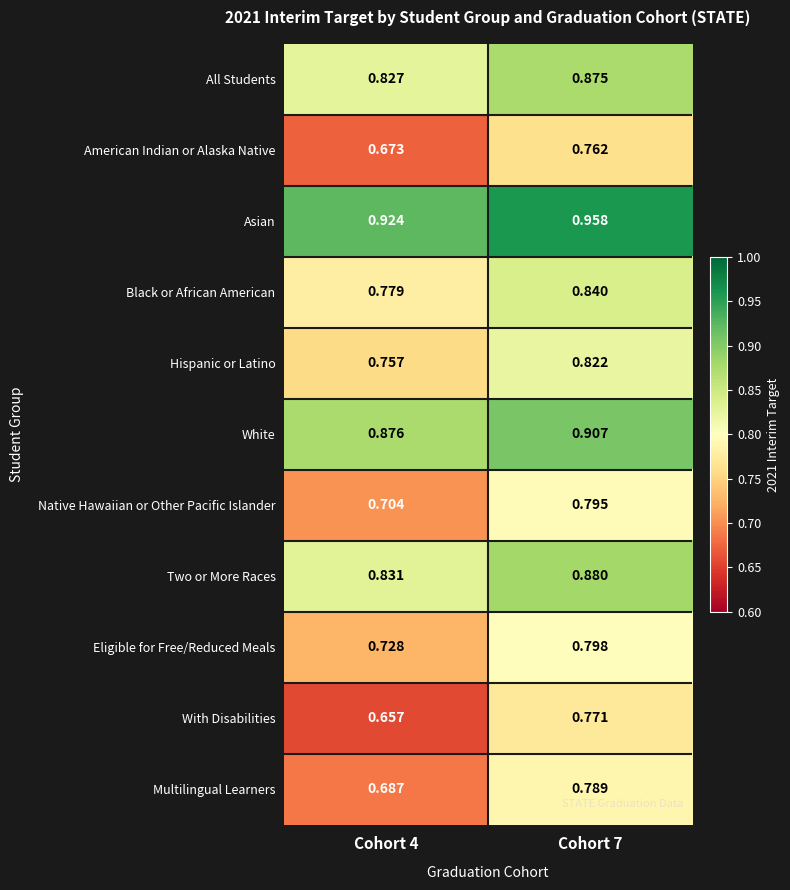

List the series in order of their peak value, lowest first.

American Indian or Alaska Native, With Disabilities, Multilingual Learners, Native Hawaiian or Other Pacific Islander, Eligible for Free/Reduced Meals, Hispanic or Latino, Black or African American, All Students, Two or More Races, White, Asian